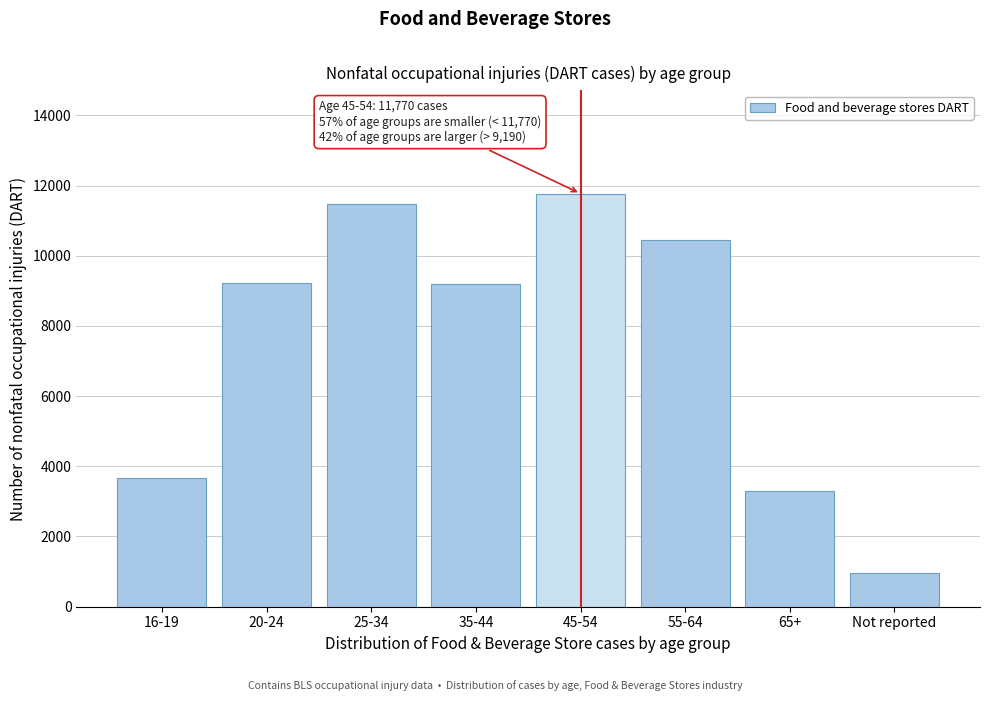

What is the approximate value at 55-64, to the nearest 100?

10500